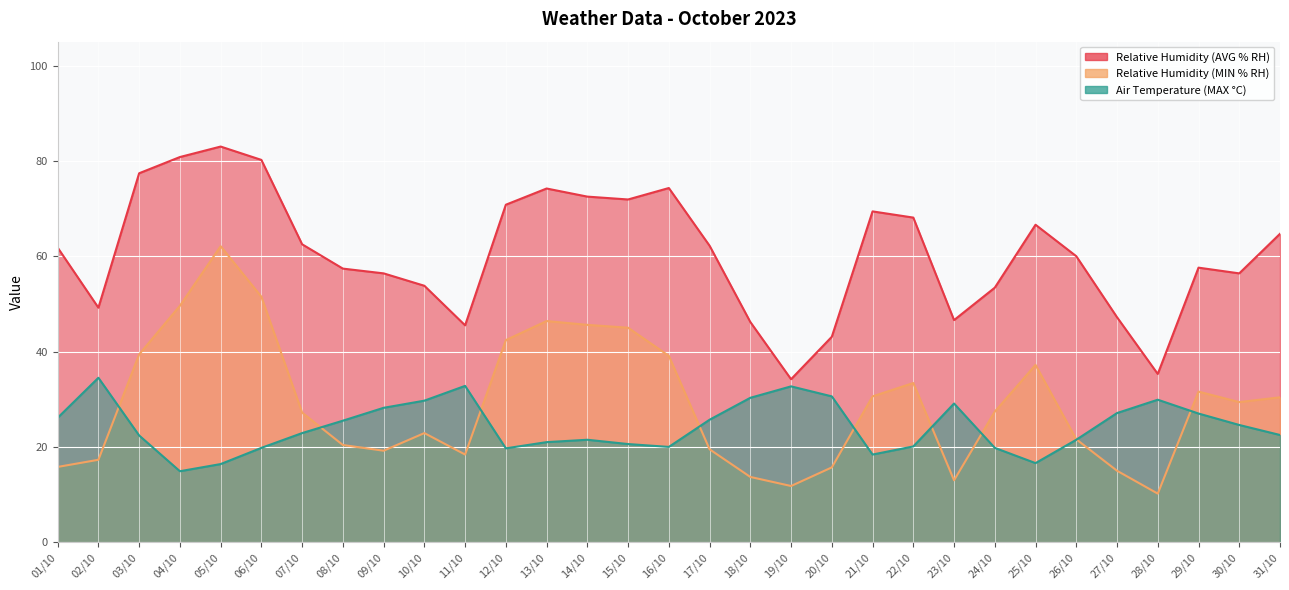

At which category does Relative Humidity (AVG % RH) reach its first local peak?

05/10